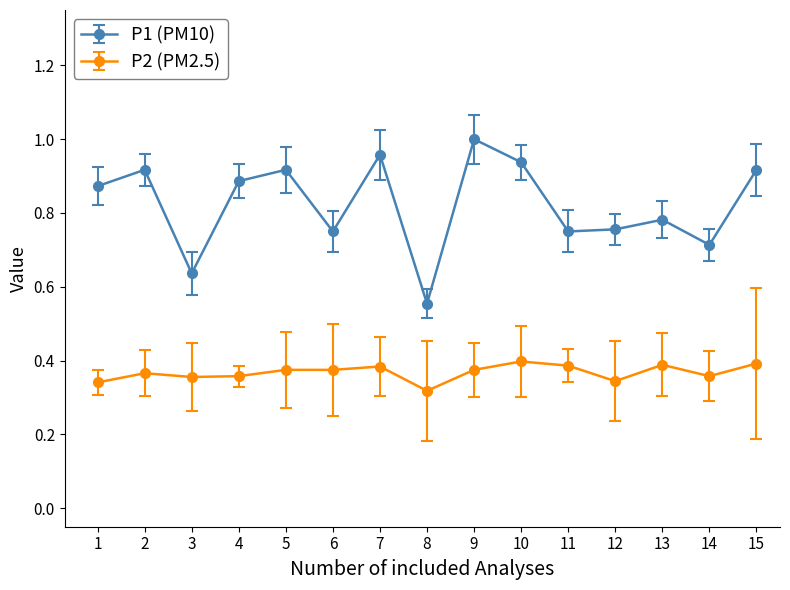

Which category has the highest value across all series?

9